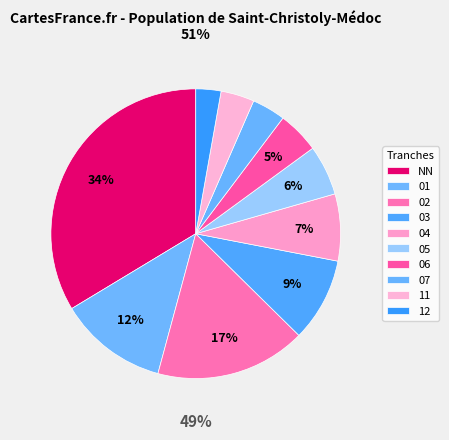

Rank the categories by value from lowest to highest.

12, 07, 11, 06, 05, 04, 03, 01, 02, NN